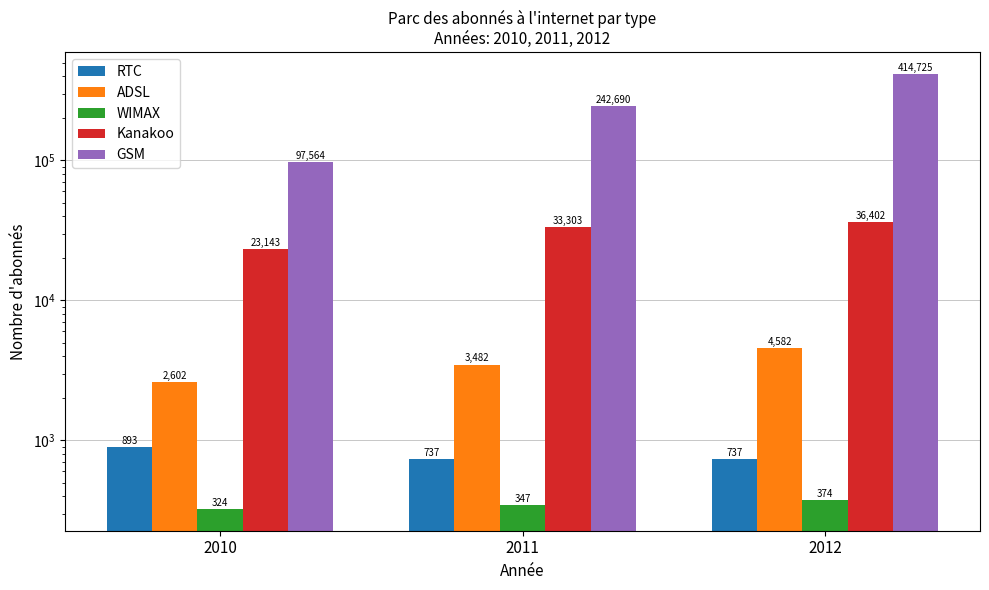

What is the difference between the maximum and second lowest values in the RTC series?

156